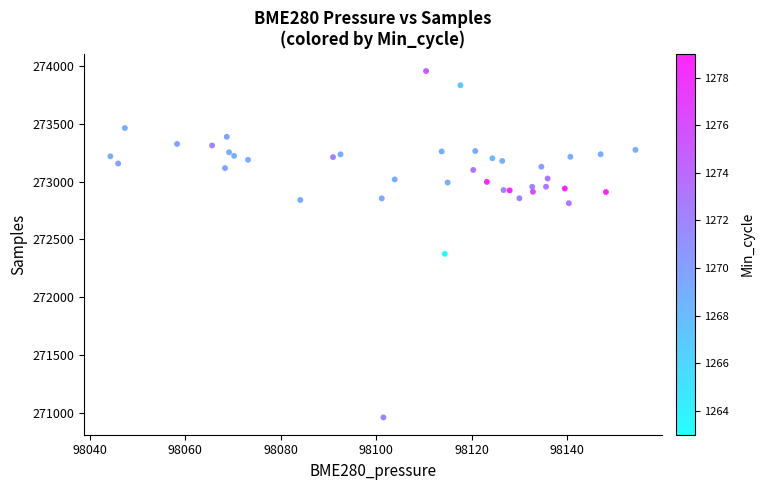

What Y value in the scatter plot is closest to 272457?

272374